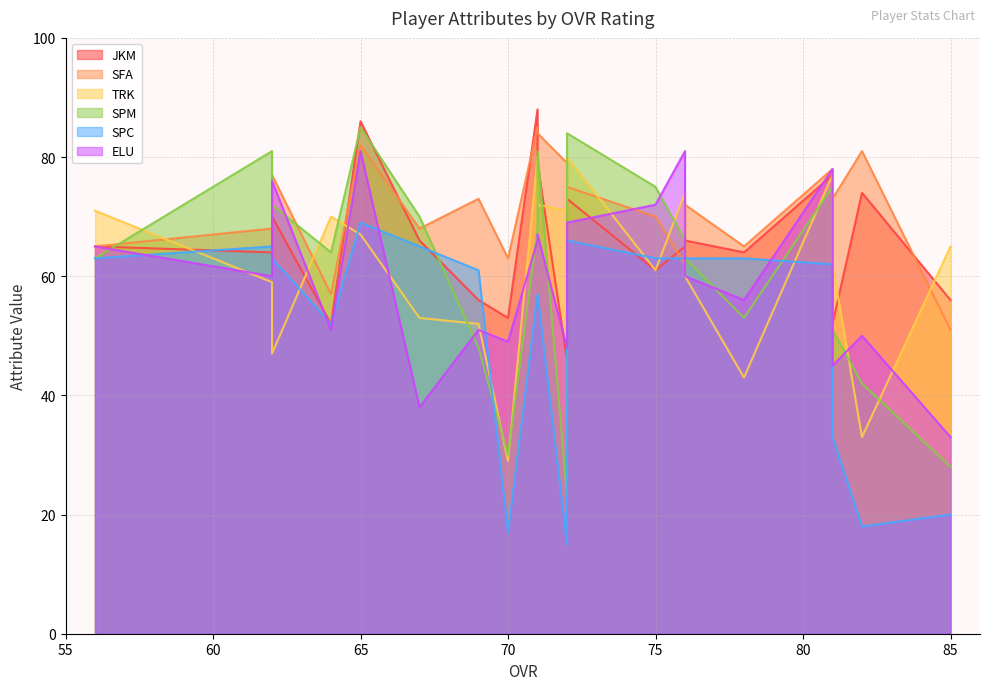

Reading right to left, extract all data points from this chart.

JKM: 64=52	69=56	78=64	62=70	67=66	76=66	85=56	56=65	72=46	81=52	70=53	75=61	62=64	65=86	72=73	76=65	81=77	71=88	71=79	82=74
SFA: 64=57	69=73	78=65	62=77	67=68	76=72	85=51	56=65	72=79	81=73	70=63	75=70	62=68	65=82	72=75	76=62	81=78	71=85	71=84	82=81
TRK: 64=70	69=52	78=43	62=47	67=53	76=60	85=65	56=71	72=71	81=62	70=29	75=61	62=59	65=67	72=80	76=74	81=77	71=80	71=72	82=33
SPM: 64=64	69=48	78=53	62=72	67=70	76=63	85=28	56=63	72=23	81=51	70=30	75=75	62=81	65=85	72=84	76=66	81=75	71=68	71=81	82=42
SPC: 64=52	69=61	78=63	62=63	67=65	76=63	85=20	56=63	72=15	81=33	70=17	75=63	62=65	65=69	72=66	76=63	81=62	71=57	71=57	82=18
ELU: 64=51	69=51	78=56	62=76	67=38	76=60	85=33	56=65	72=48	81=45	70=49	75=72	62=60	65=81	72=69	76=81	81=78	71=66	71=67	82=50